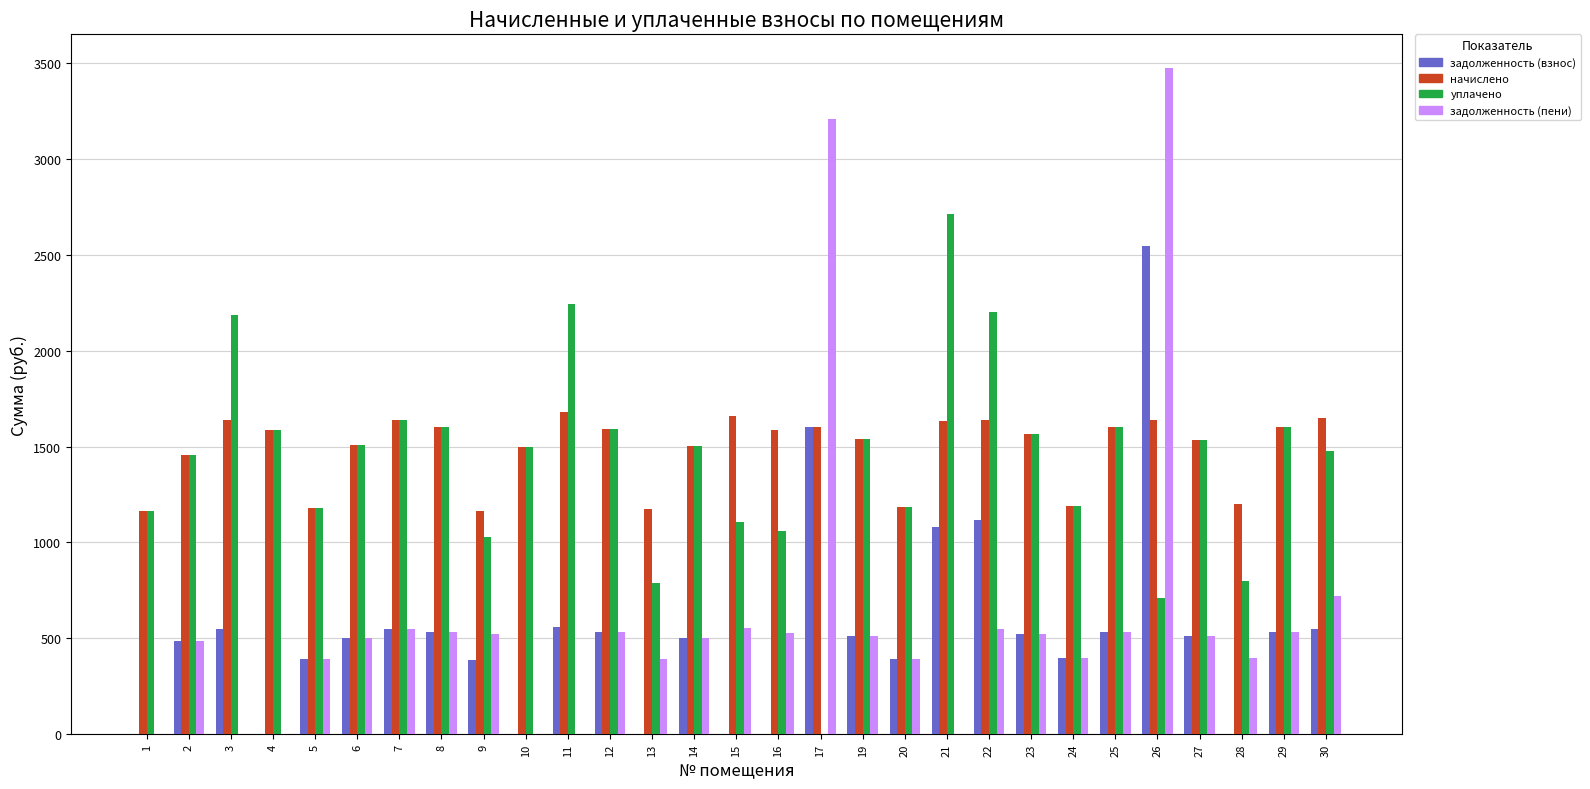

Between 20 and 22, which series saw the biggest shift?

уплачено